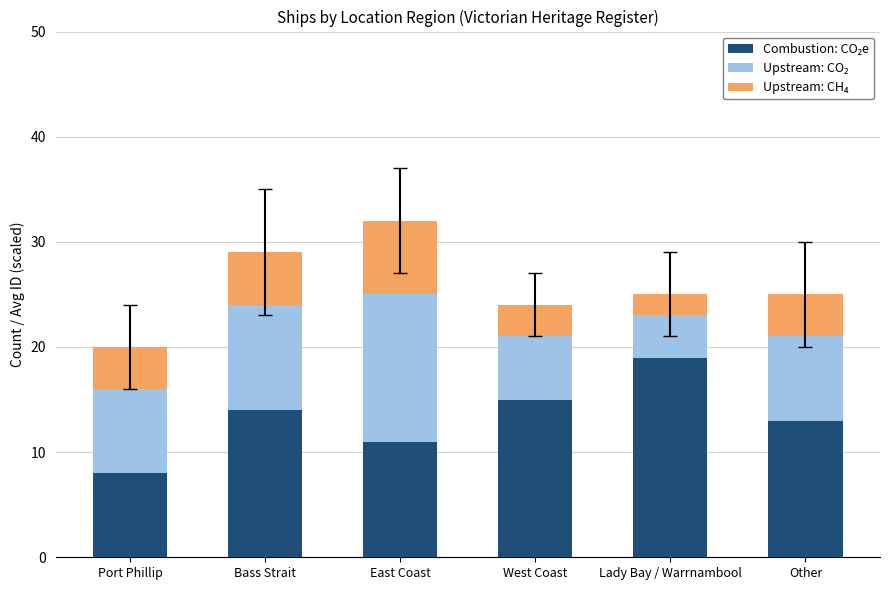

How many bars are there in total?

6